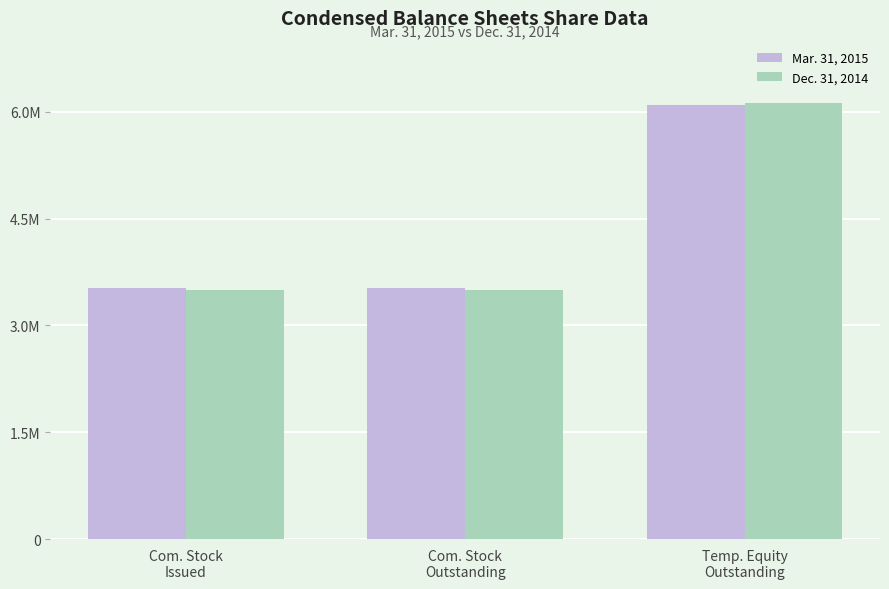

Is it true that Mar. 31, 2015 equals 6091533 at Temp. Equity
Outstanding?

True